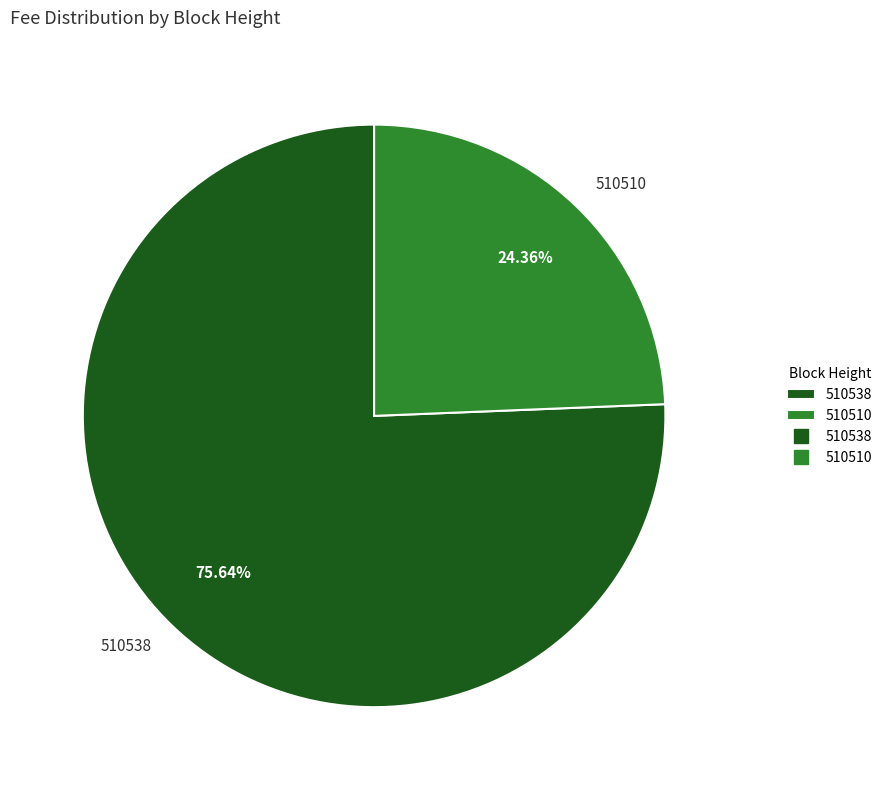

Is there any slice that represents more than half of the pie?

Yes